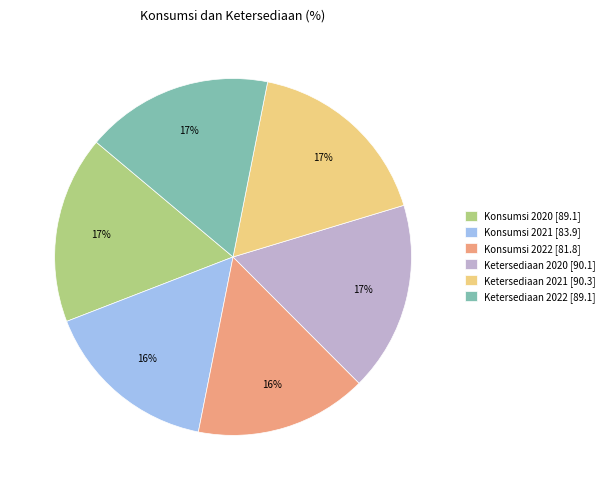

Is it true that Konsumsi 2021 is 21% of the pie?

False